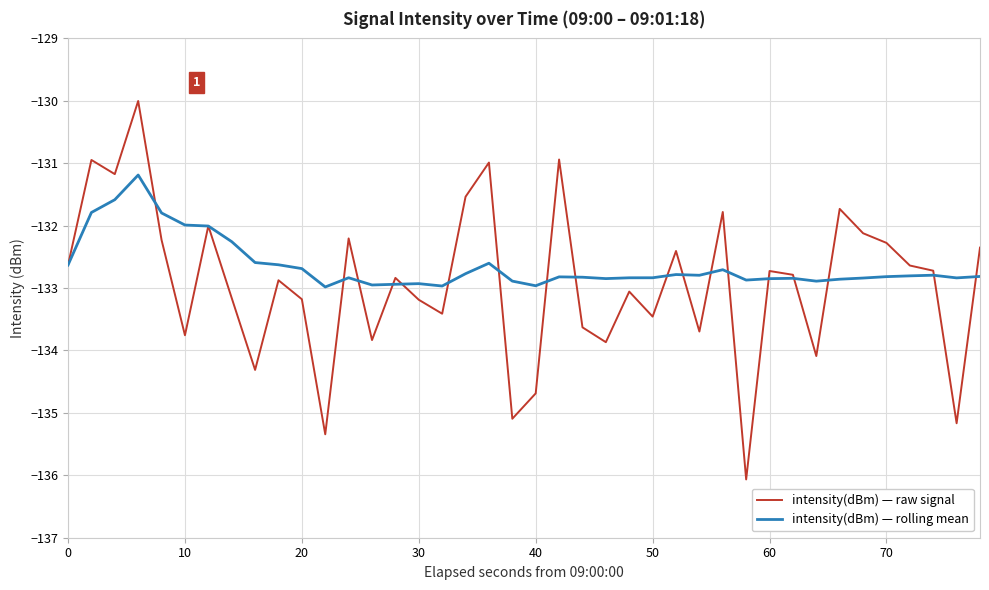

True or false: intensity(dBm) — raw signal has more than 0 points higher than both neighbors.

True